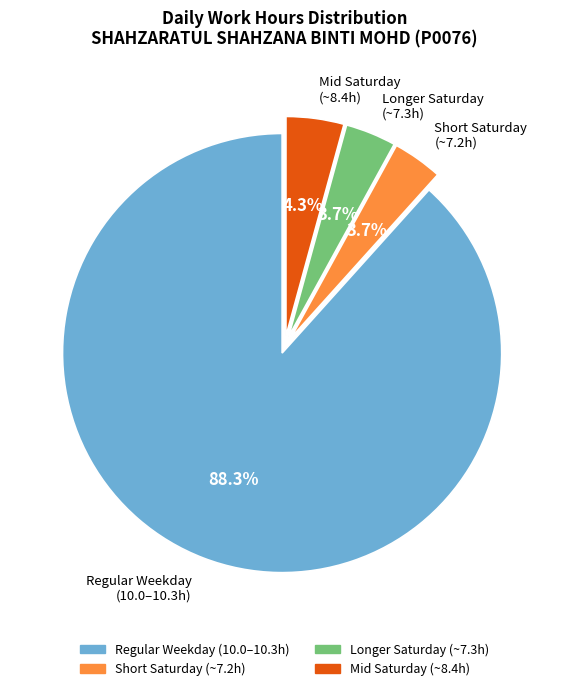

How many slices are in this pie chart?

4